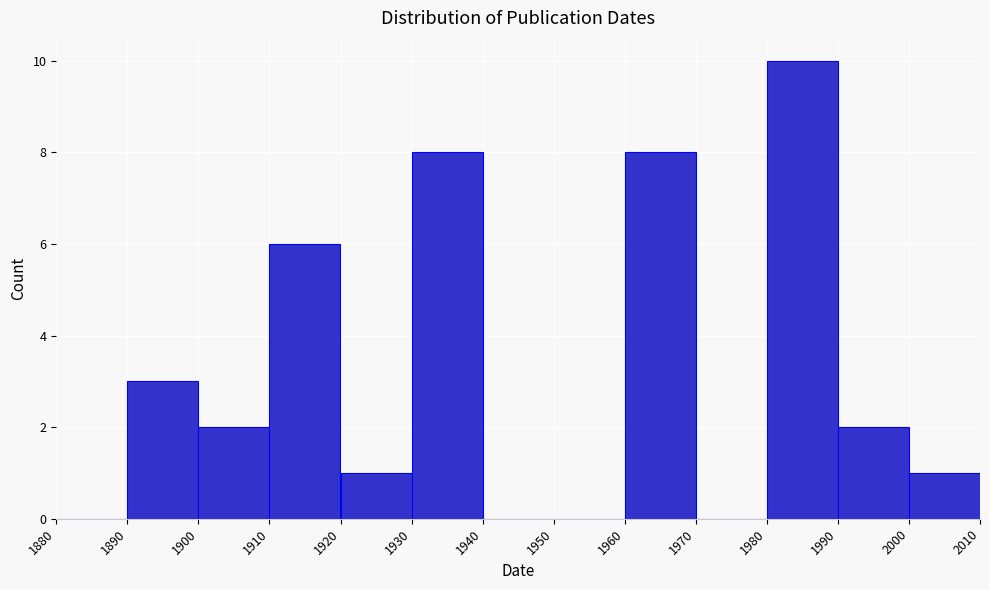

Reading left to right, transcribe this chart: for each bar, give the range it covers on the x-axis and its height. The values are not printed on the chart, so give them approximately, as read against the axis.

1880 to 1890: 0
1890 to 1900: 3
1900 to 1910: 2
1910 to 1920: 6
1920 to 1930: 1
1930 to 1940: 8
1940 to 1950: 0
1950 to 1960: 0
1960 to 1970: 8
1970 to 1980: 0
1980 to 1990: 10
1990 to 2000: 2
2000 to 2010: 1